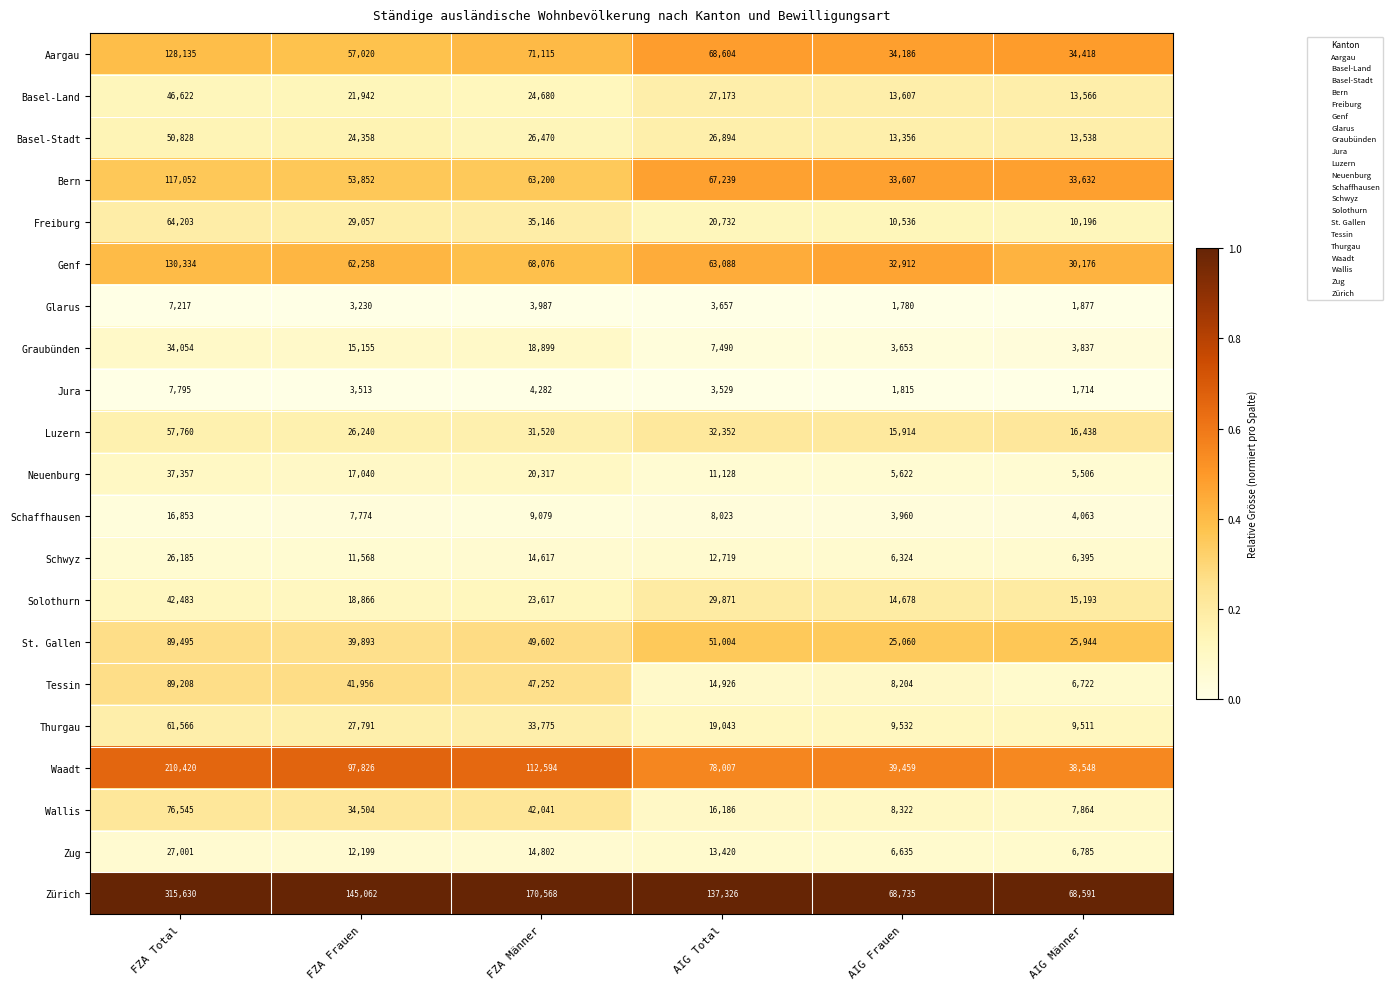

Which series has the widest spread of values?

Zürich